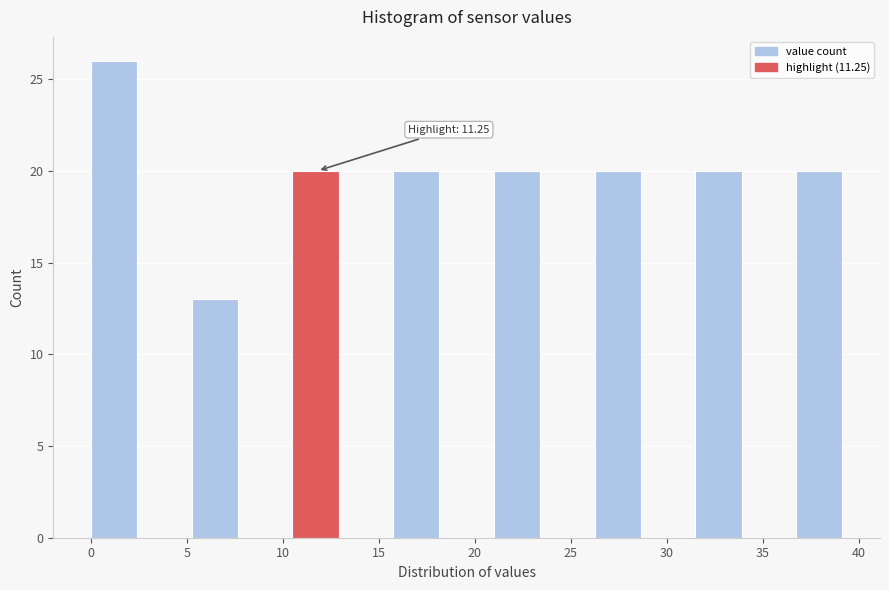

Over which range of the x-axis is the bar tallest?

0.0 to 2.5